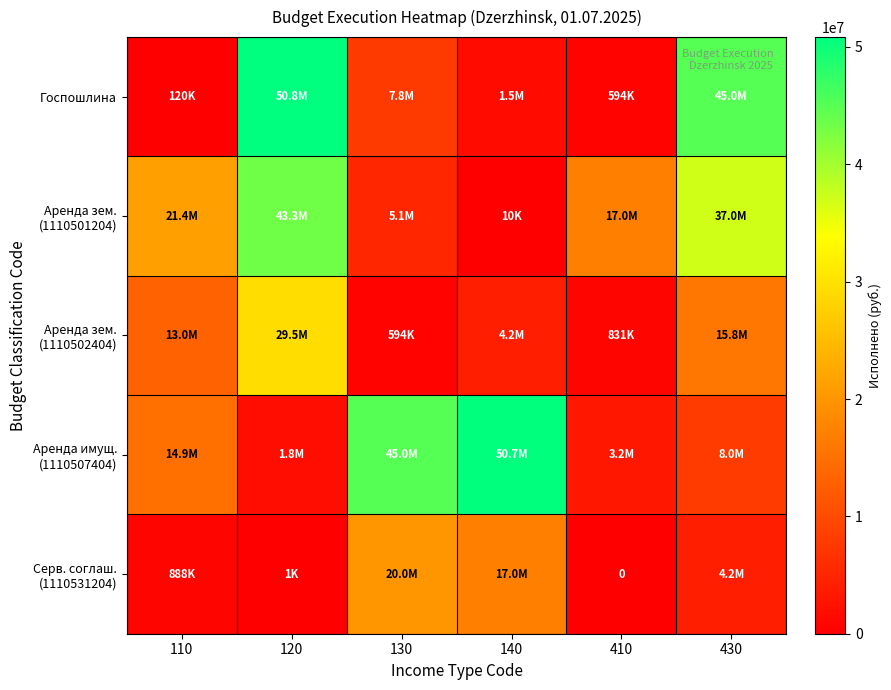

What is the difference between the highest and lowest values at 410?

17000000.0